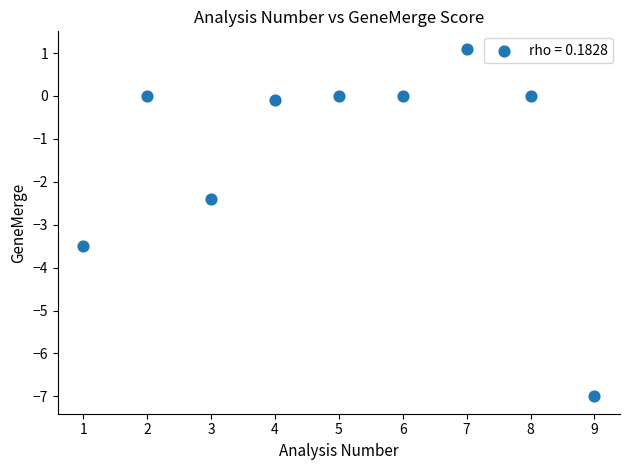

What is the average Y value?

-1.3